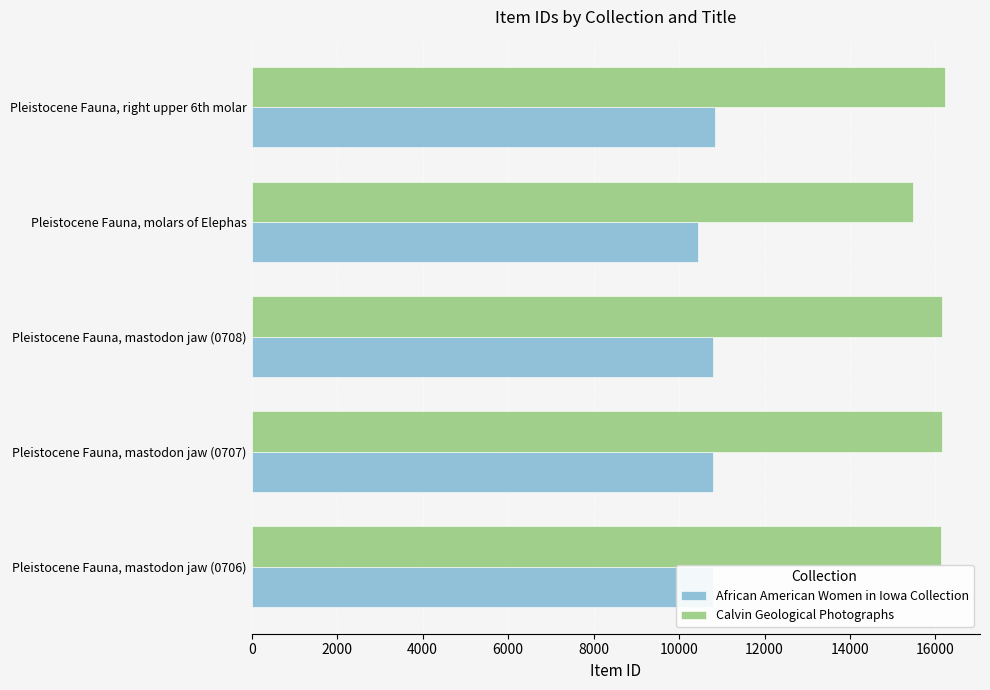

What are all the series names shown in the legend?

African American Women in Iowa Collection, Calvin Geological Photographs